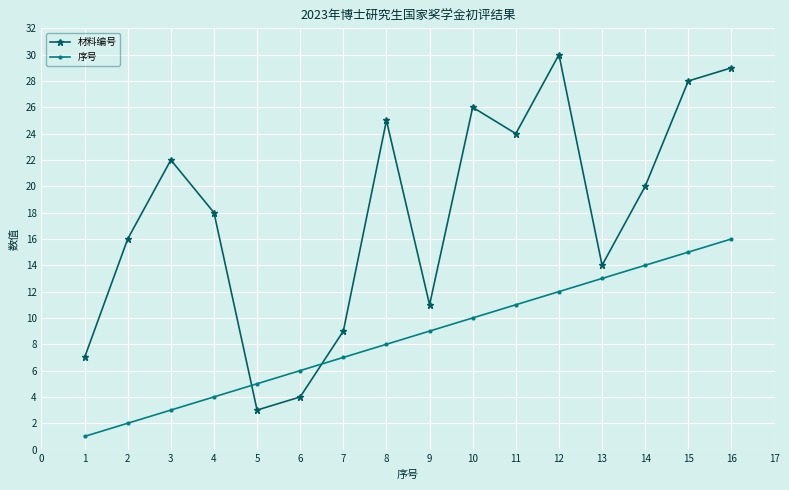

Reading left to right, extract all data points from this chart.

材料编号: 7	16	22	18	3	4	9	25	11	26	24	30	14	20	28	29
序号: 1	2	3	4	5	6	7	8	9	10	11	12	13	14	15	16